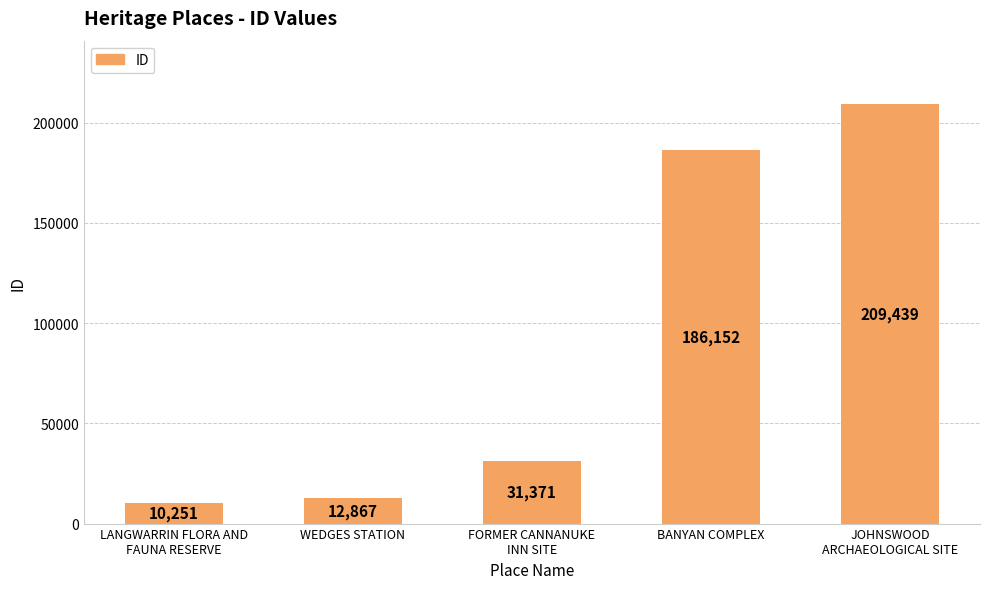

What is the approximate value at WEDGES STATION?

12867